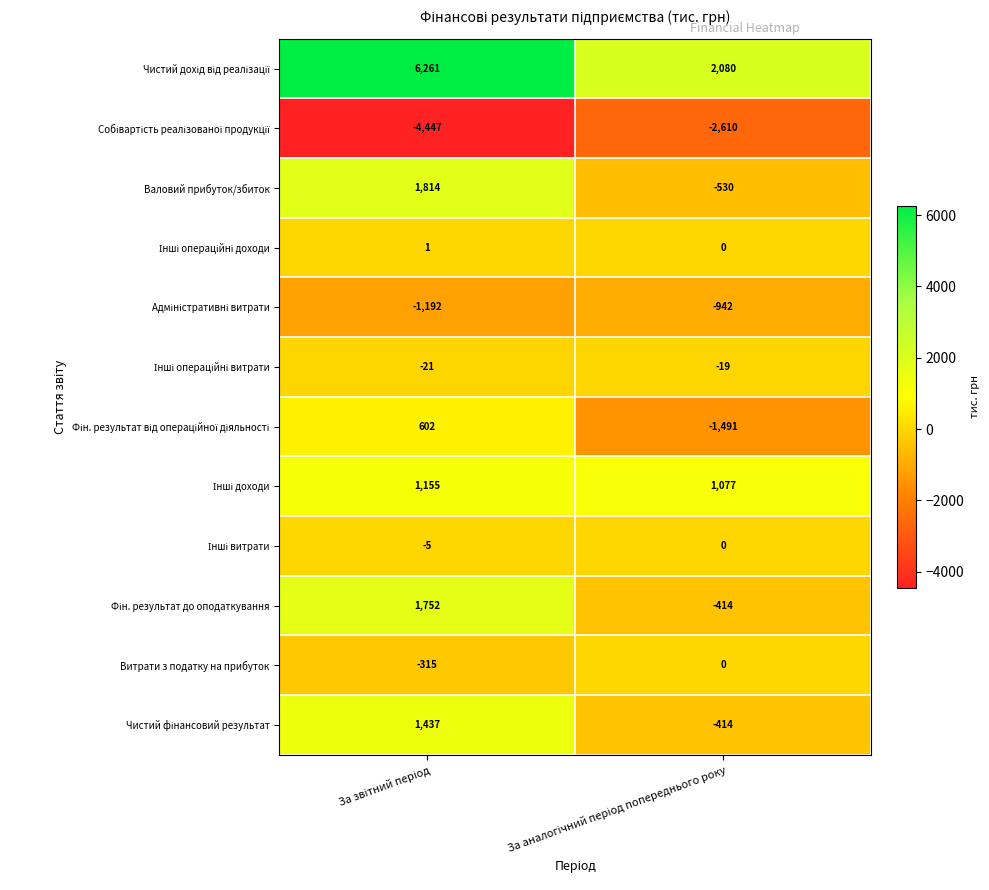

What is the greatest value displayed?

6261